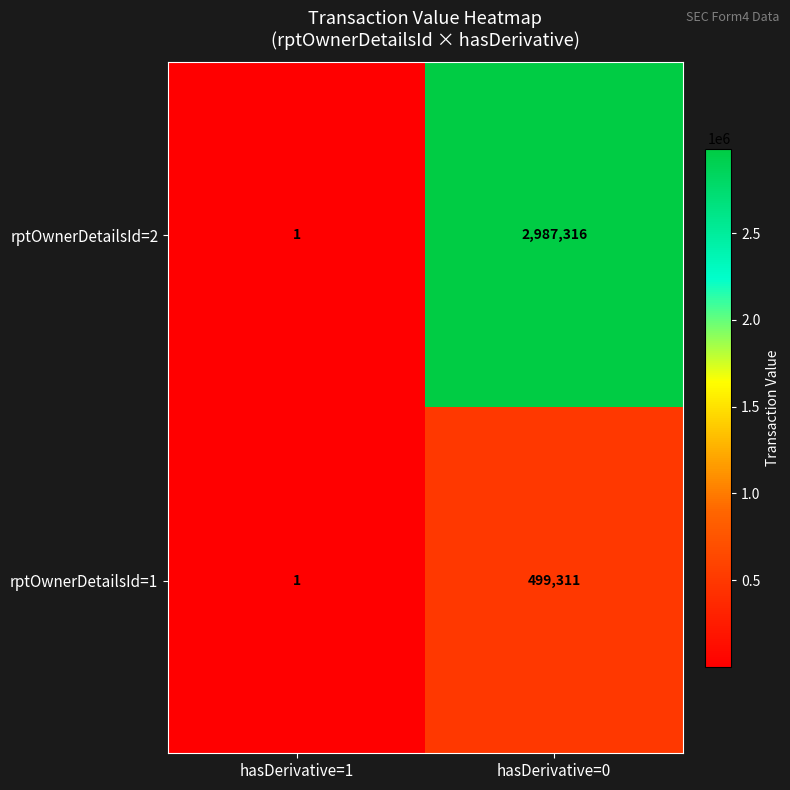

Is it true that rptOwnerDetailsId=2 equals 2987316 at hasDerivative=0?

True